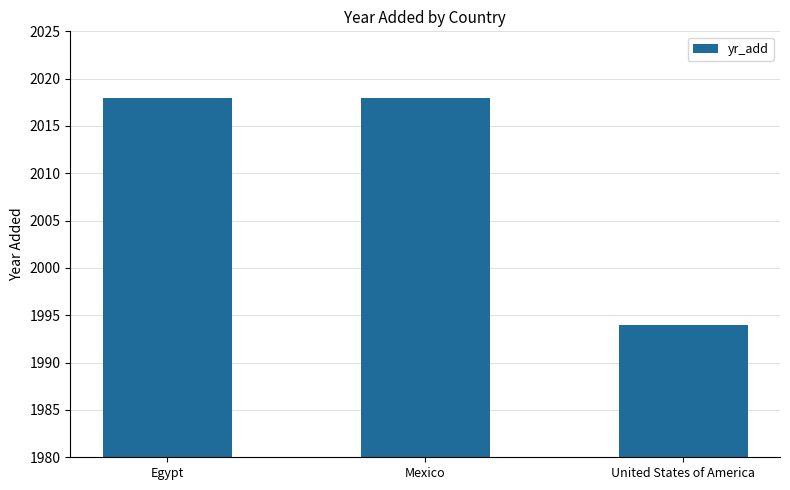

What is the sum of all values?

6030